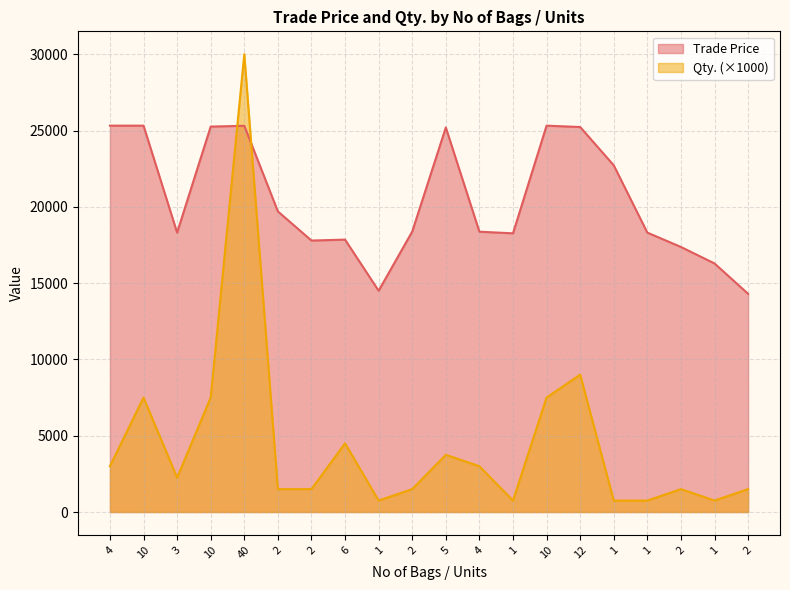

Which series changed the most between 2 and 1?

Qty.